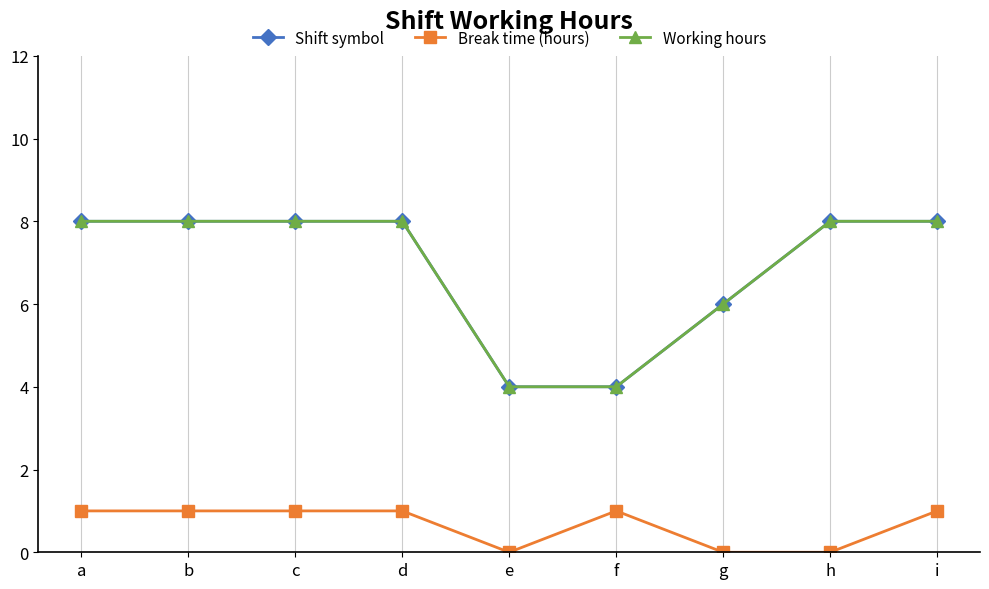

Reading left to right, extract all data points from this chart.

Shift symbol: 8	8	8	8	4	4	6	8	8
Break time (hours): 1	1	1	1	0	1	0	0	1
Working hours: 8	8	8	8	4	4	6	8	8